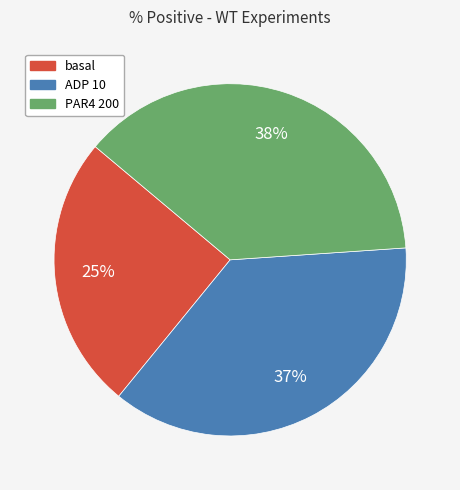

To the nearest percent, what percentage of the pie is PAR4 200?

38%